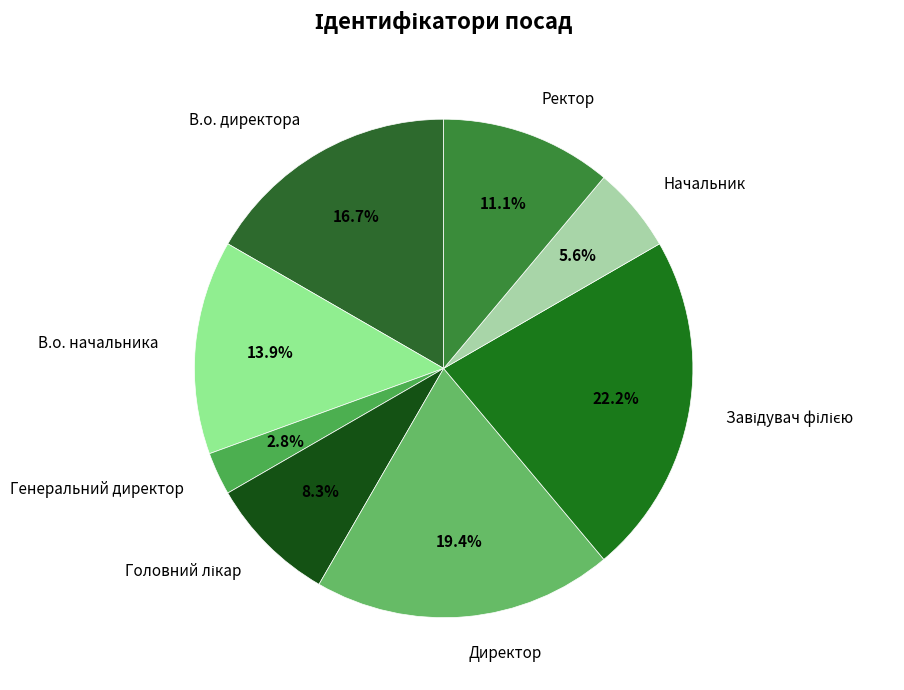

Approximately how many times larger is the value at В.о. директора compared to Директор?

0.9